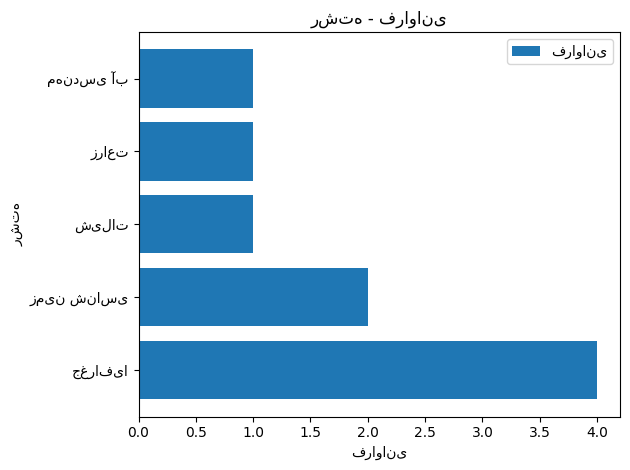

What is the smallest value displayed?

1